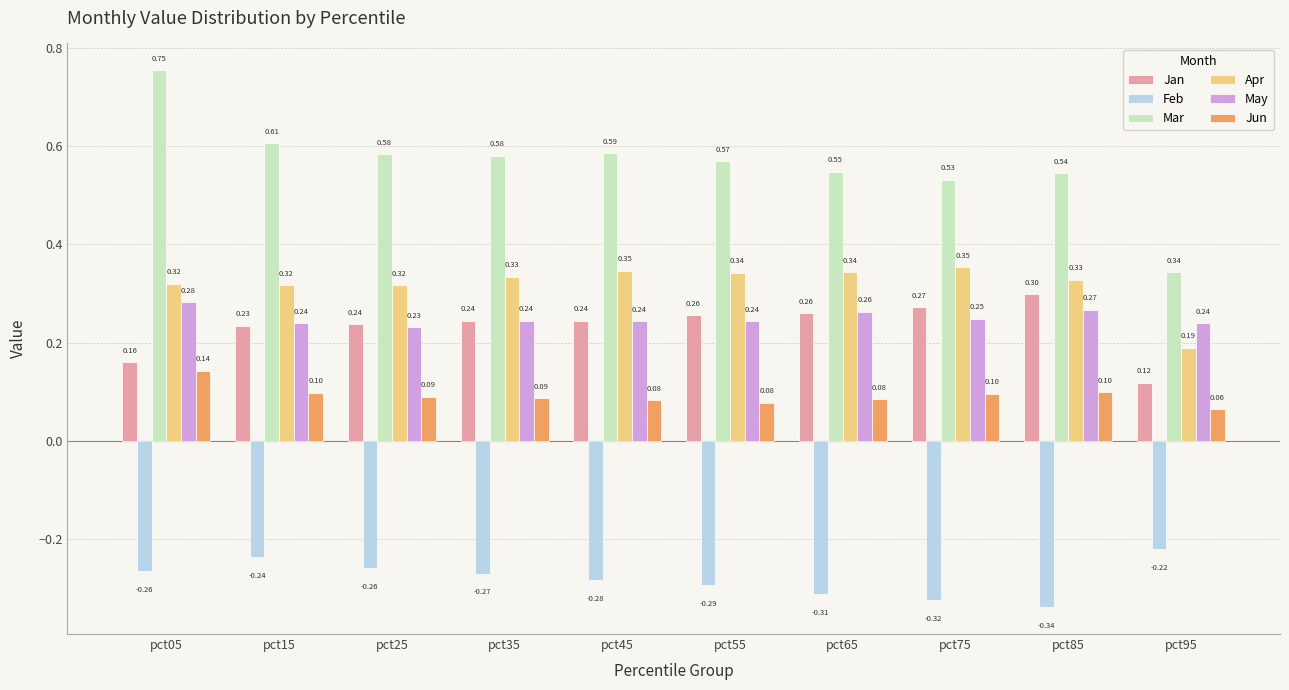

At pct95, list the series in order from smallest to largest.

Feb, Jun, Jan, Apr, May, Mar